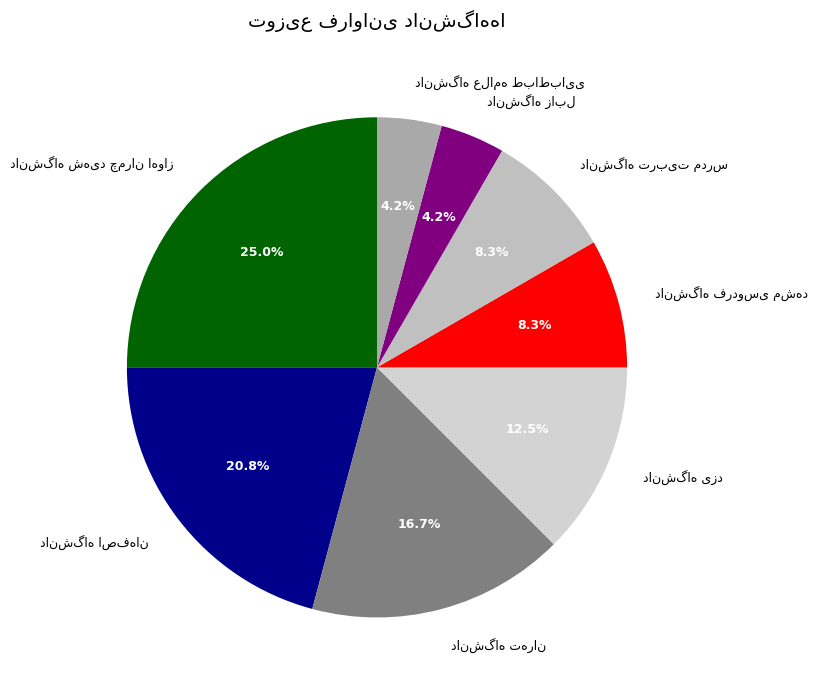

Is there a majority slice in this chart?

No